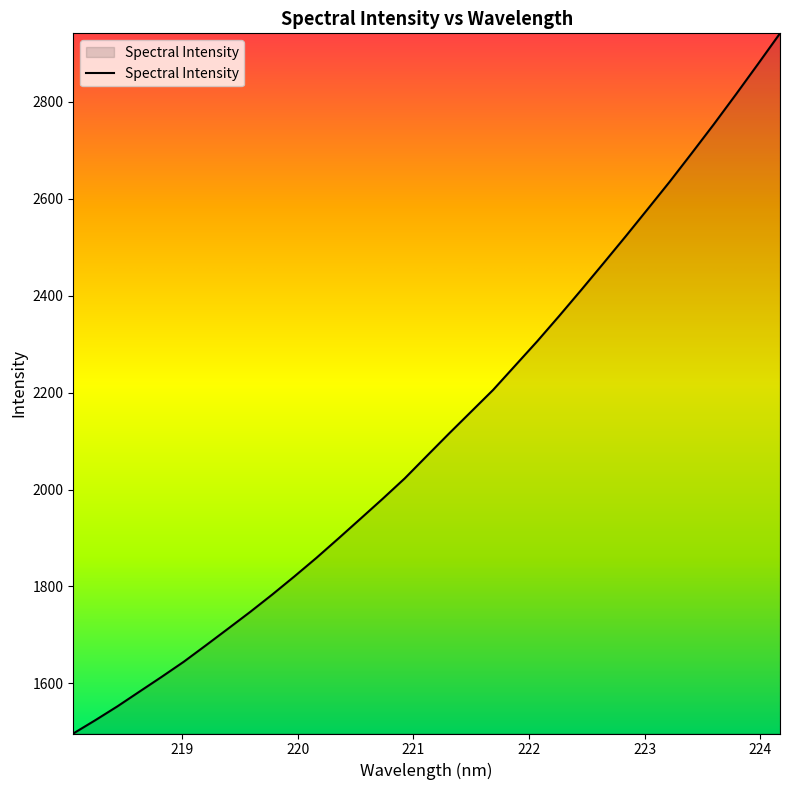

What is the difference between the maximum and minimum values?

1444.2